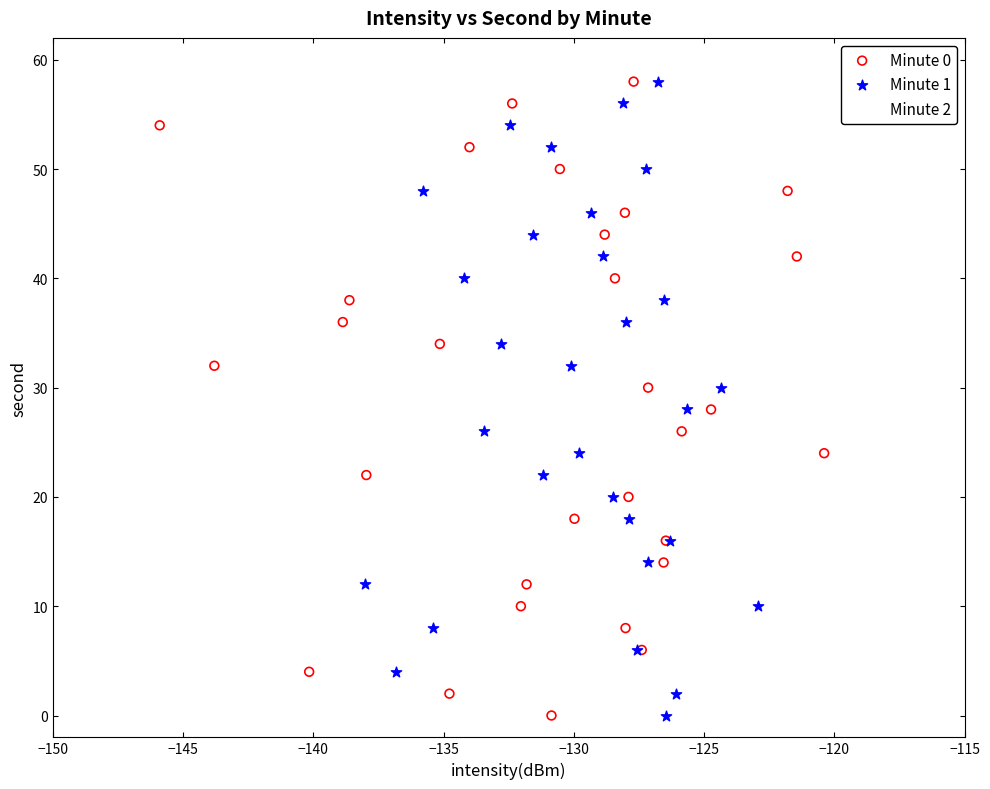

What are all the series names shown in the legend?

Minute 0, Minute 1, Minute 2